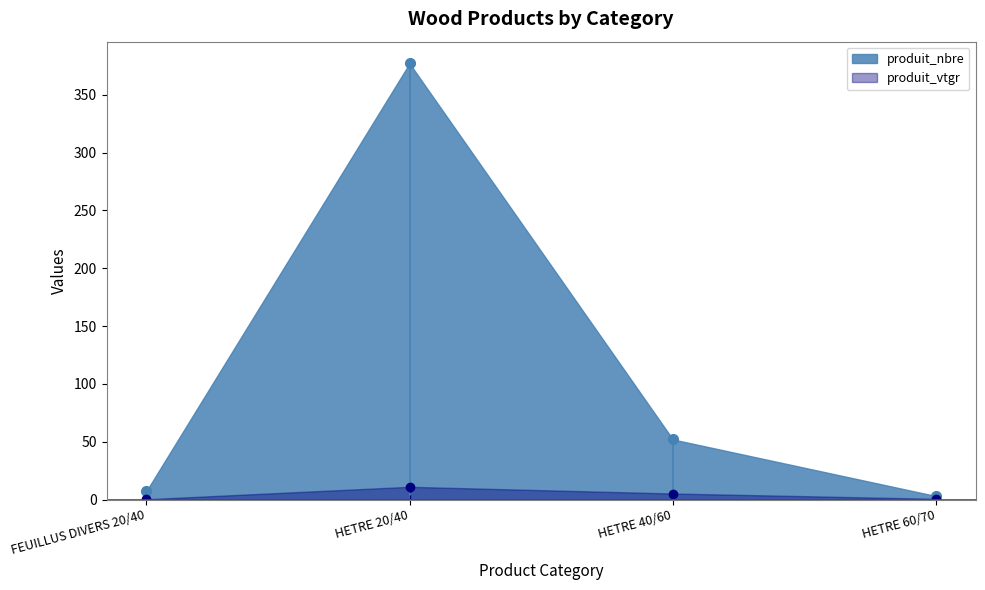

Which series has the largest range (max minus min)?

produit_nbre